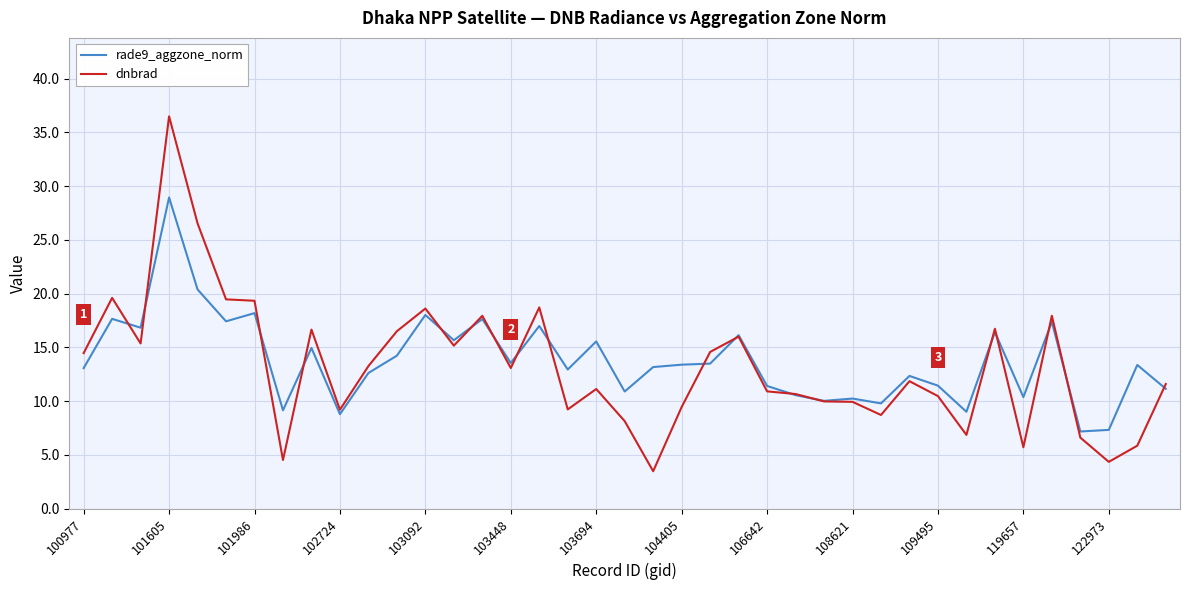

List the series in order of their peak value, highest first.

dnbrad, rade9_aggzone_norm